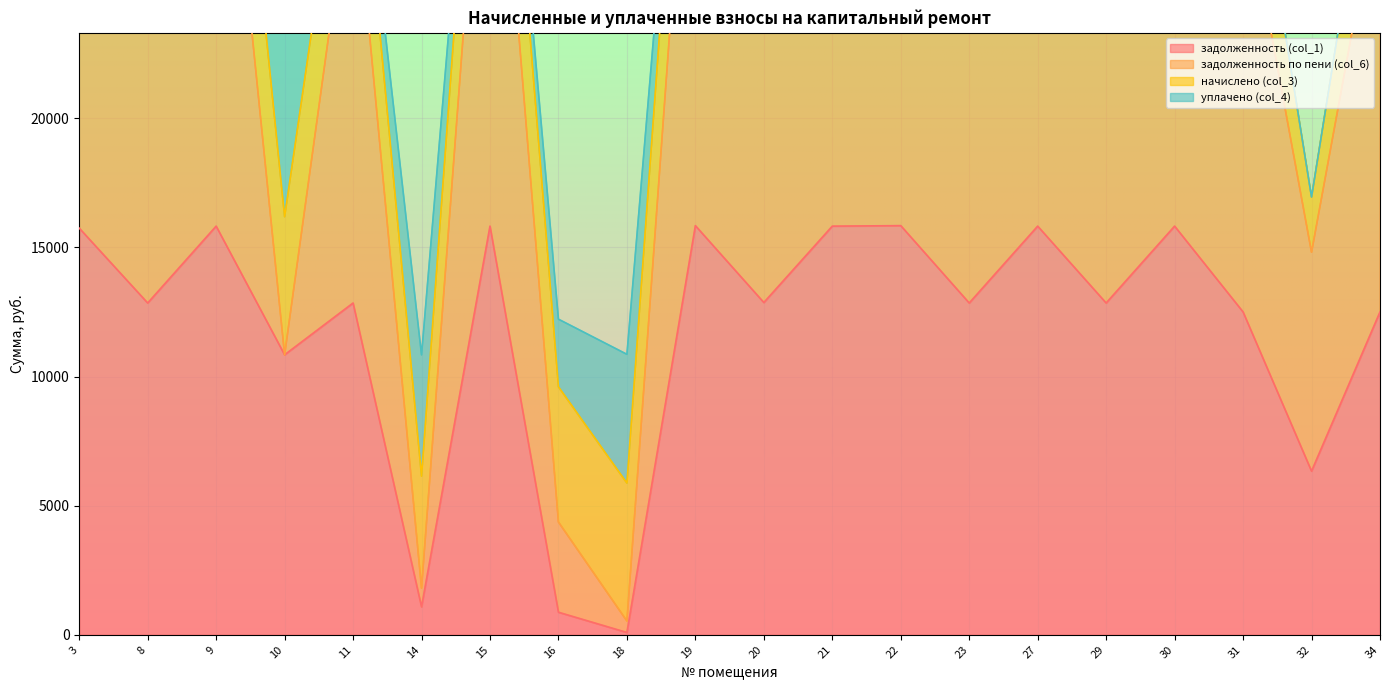

Where is задолженность (col_1) nearest to the value 7964?

32